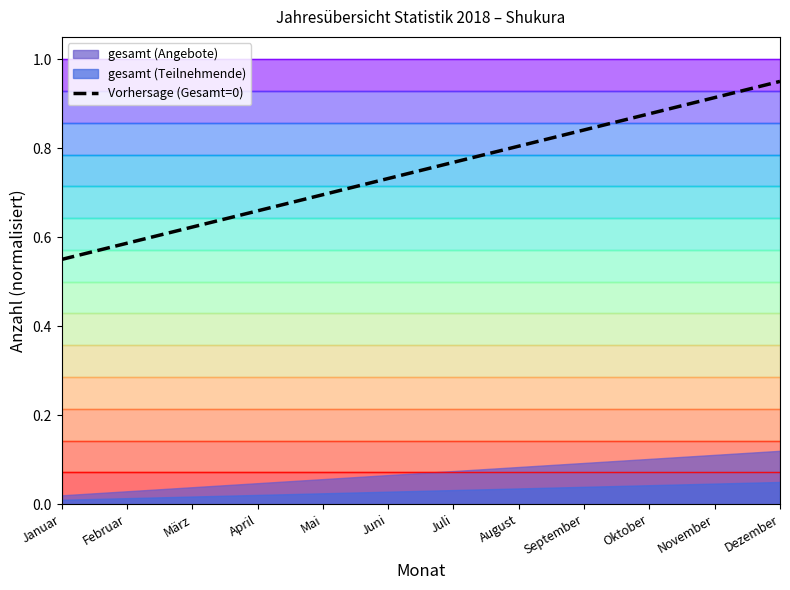

Reading left to right, list all the values displayed in this chart.

Januar=0.6	Februar=0.6	März=0.6	April=0.7	Mai=0.7	Juni=0.7	Juli=0.8	August=0.8	September=0.8	Oktober=0.9	November=0.9	Dezember=0.9